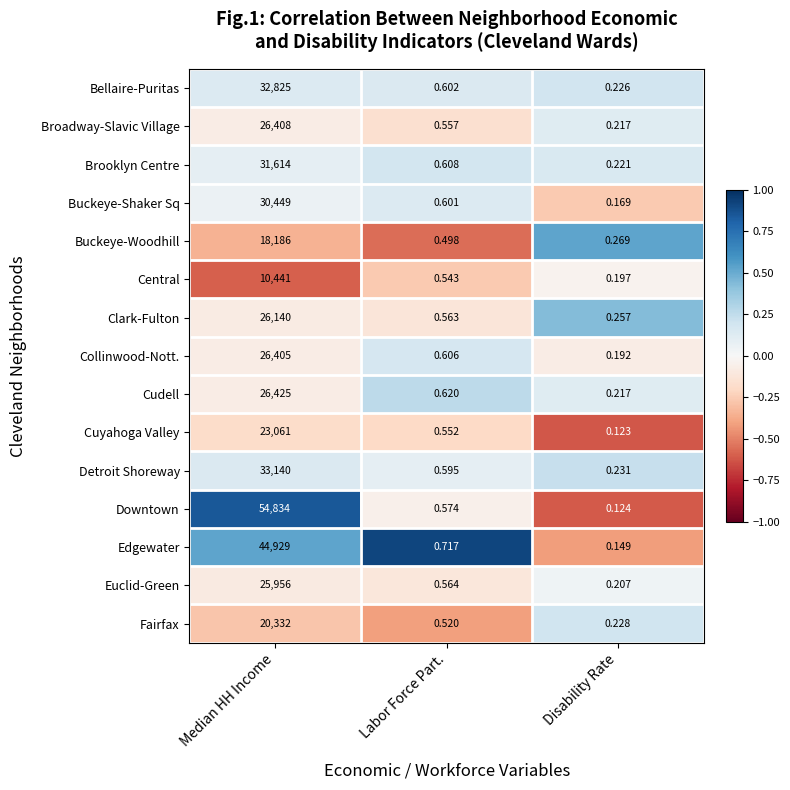

Rank the series at Labor Force Part. from highest to lowest value.

Edgewater, Cudell, Brooklyn Centre, Collinwood-Nott., Bellaire-Puritas, Buckeye-Shaker Sq, Detroit Shoreway, Downtown, Euclid-Green, Clark-Fulton, Broadway-Slavic Village, Cuyahoga Valley, Central, Fairfax, Buckeye-Woodhill